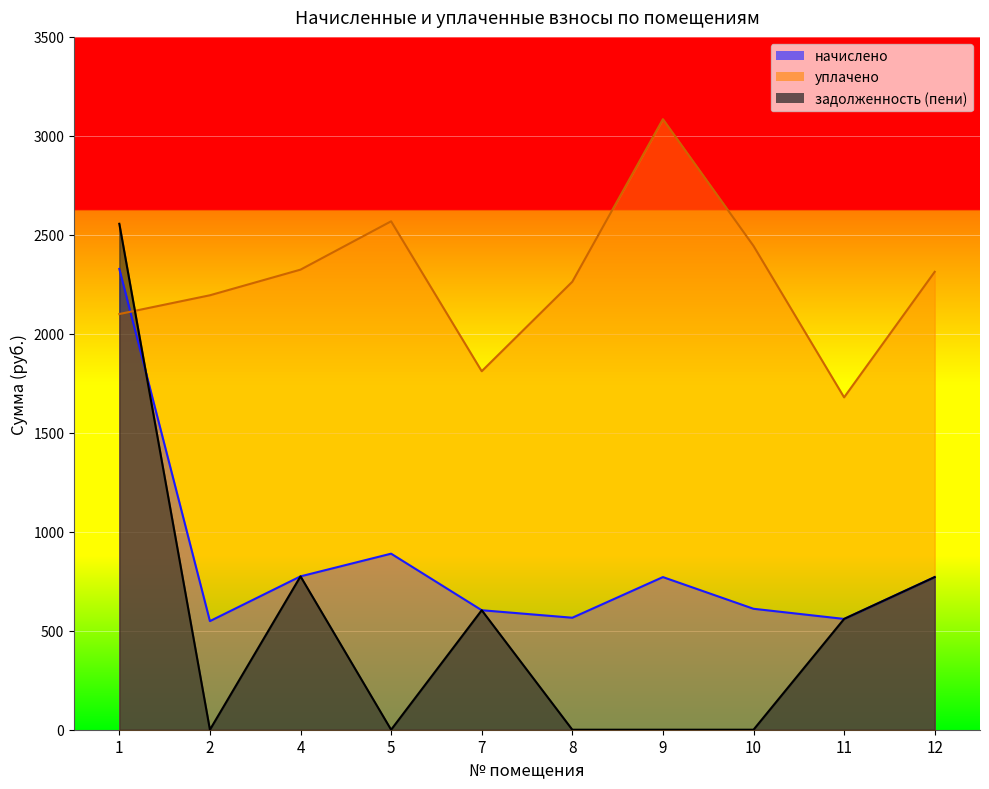

Rank the categories by уплачено value from highest to lowest.

9, 5, 10, 4, 12, 8, 2, 1, 7, 11